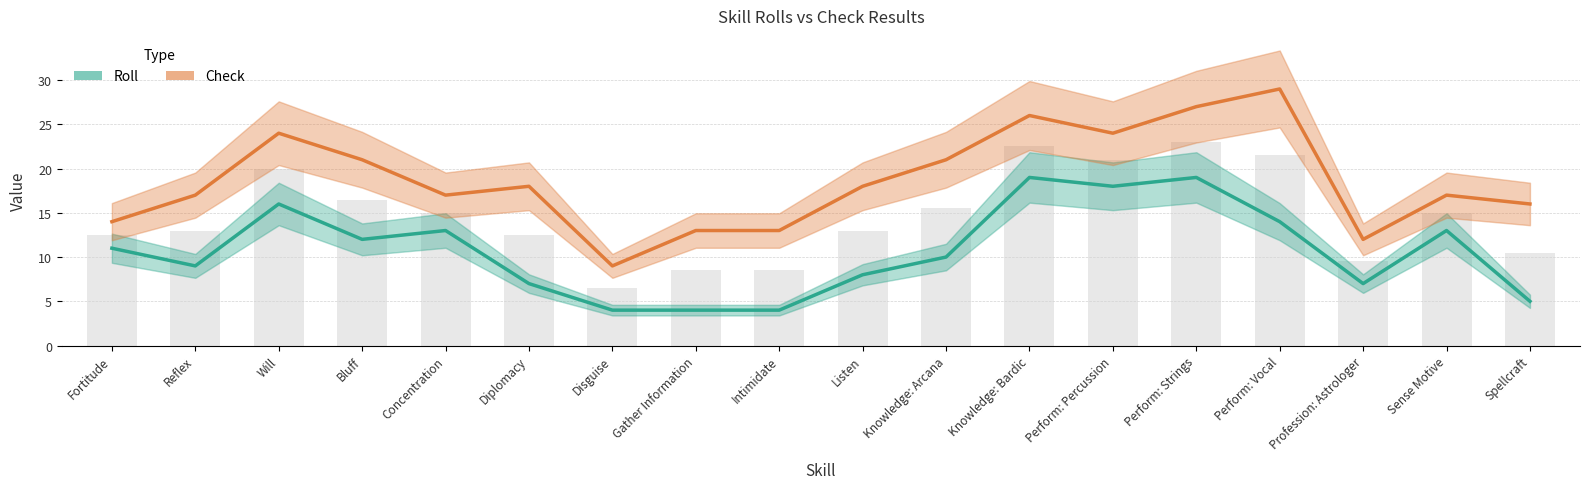

Rank the series by their maximum value, from lowest to highest.

Roll, Check